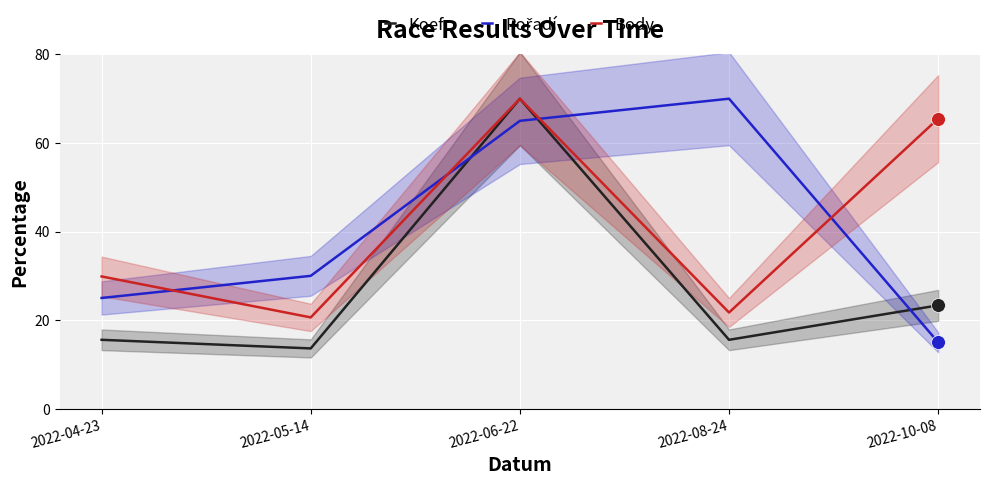

At which category is the sum across all series the highest?

2022-06-22